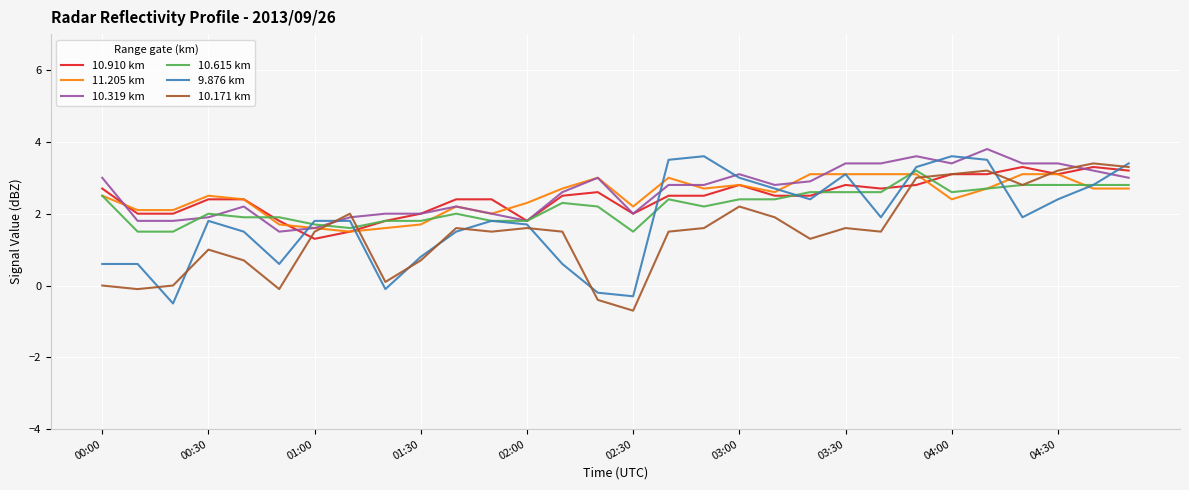

List the series in order of their peak value, lowest first.

11.205 km, 10.615 km, 10.910 km, 10.171 km, 9.876 km, 10.319 km